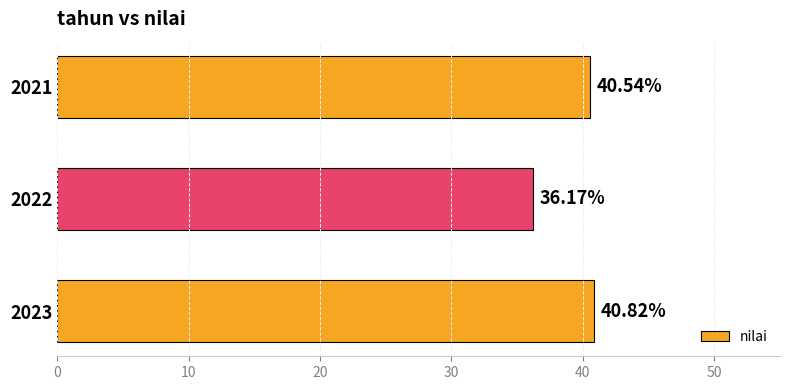

What is the average value?

39.2